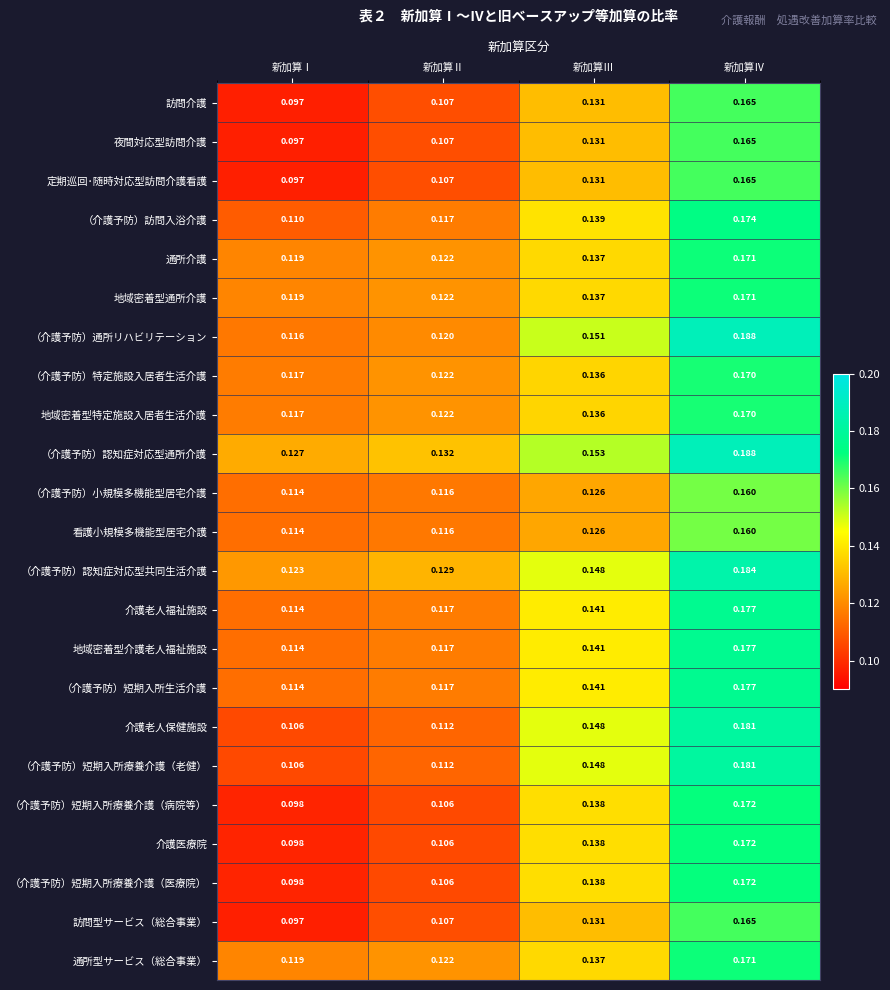

Which series has the largest total across all categories?

（介護予防）認知症対応型通所介護